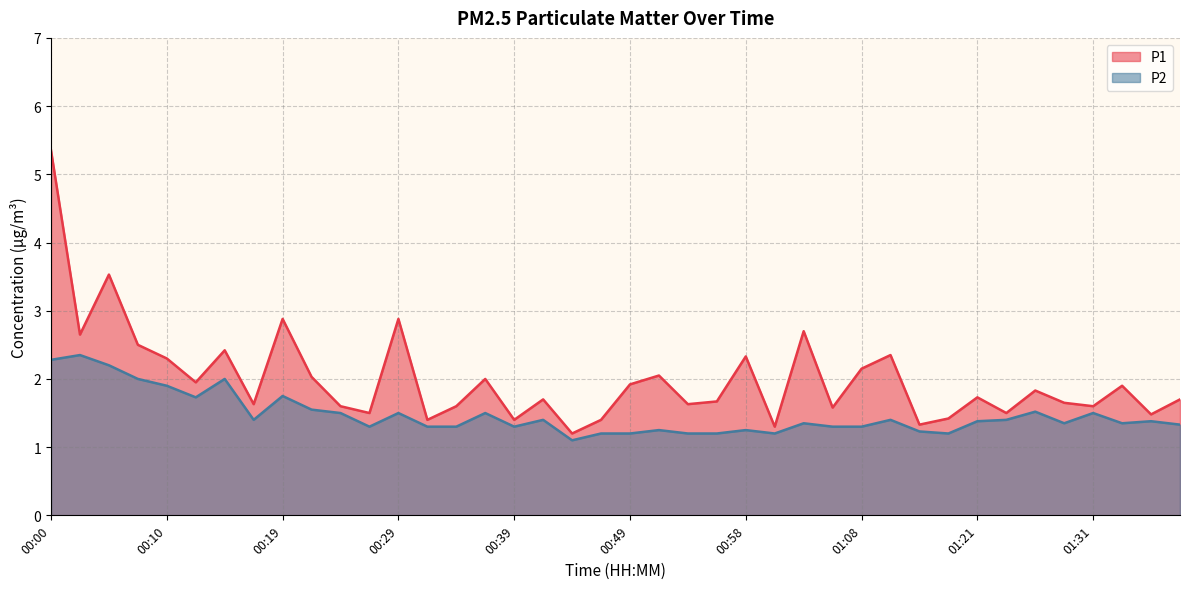

Rank the series by their maximum value, from highest to lowest.

P1, P2